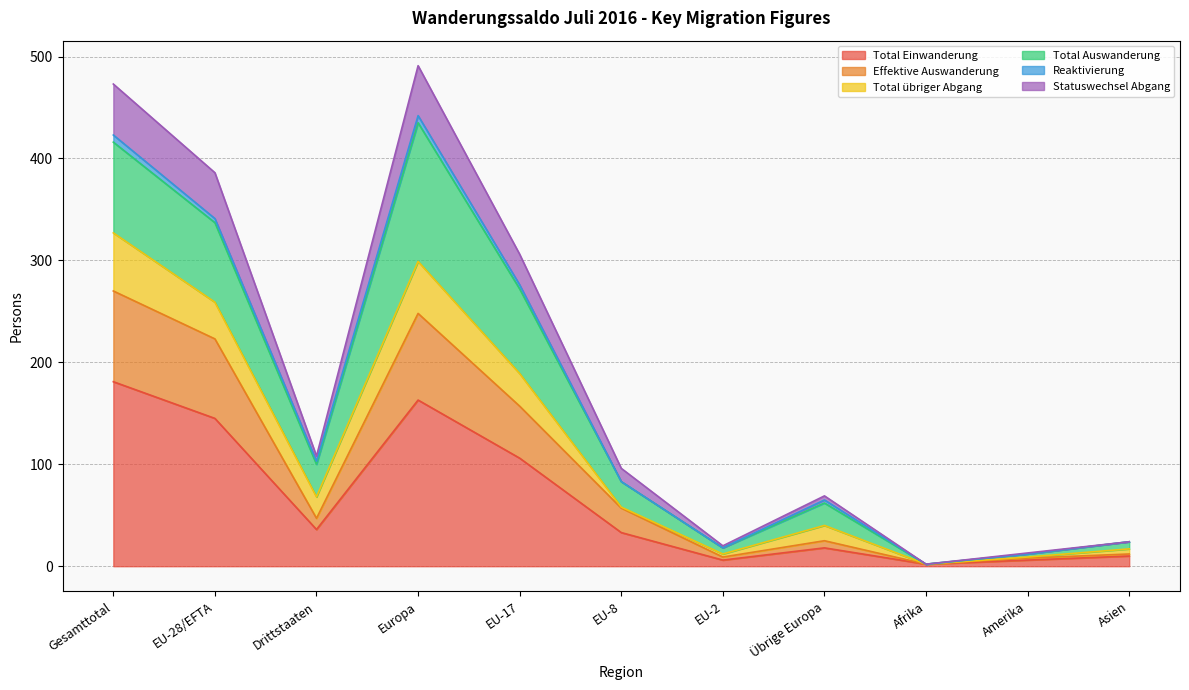

How many interior local valleys does the Effektive Auswanderung series have?

3